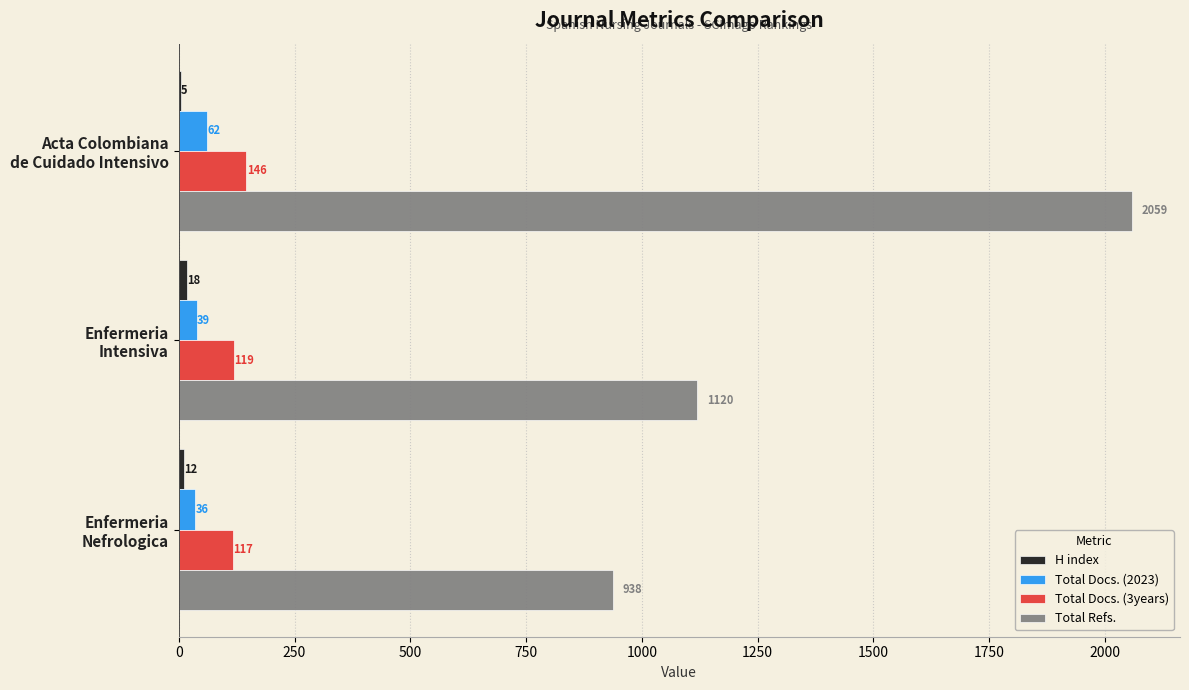

What is the maximum value shown in the chart?

2059